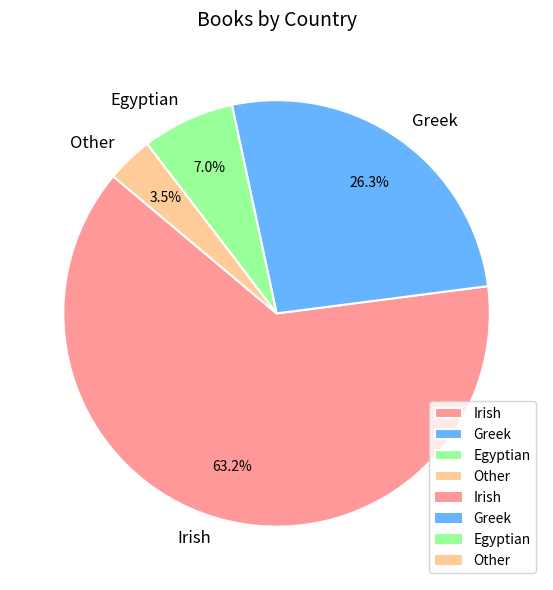

How many slices are in this pie chart?

4